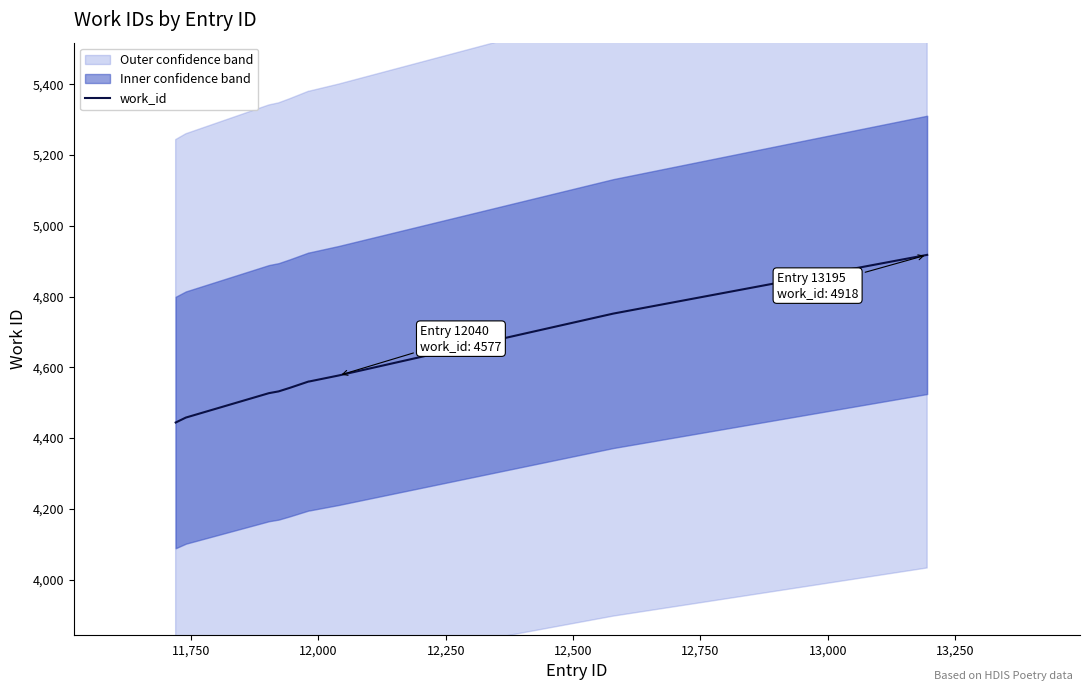

True or false: there are more than 0 points higher than both neighbors.

False